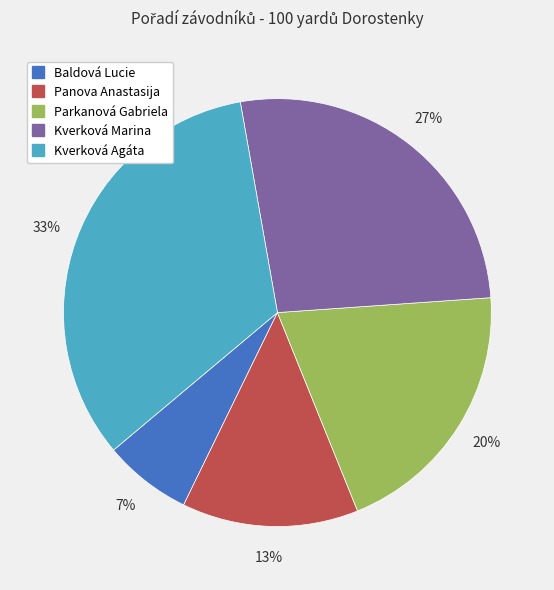

What is the ratio of the value at Baldová Lucie to the value at Kverková Agáta?

0.2